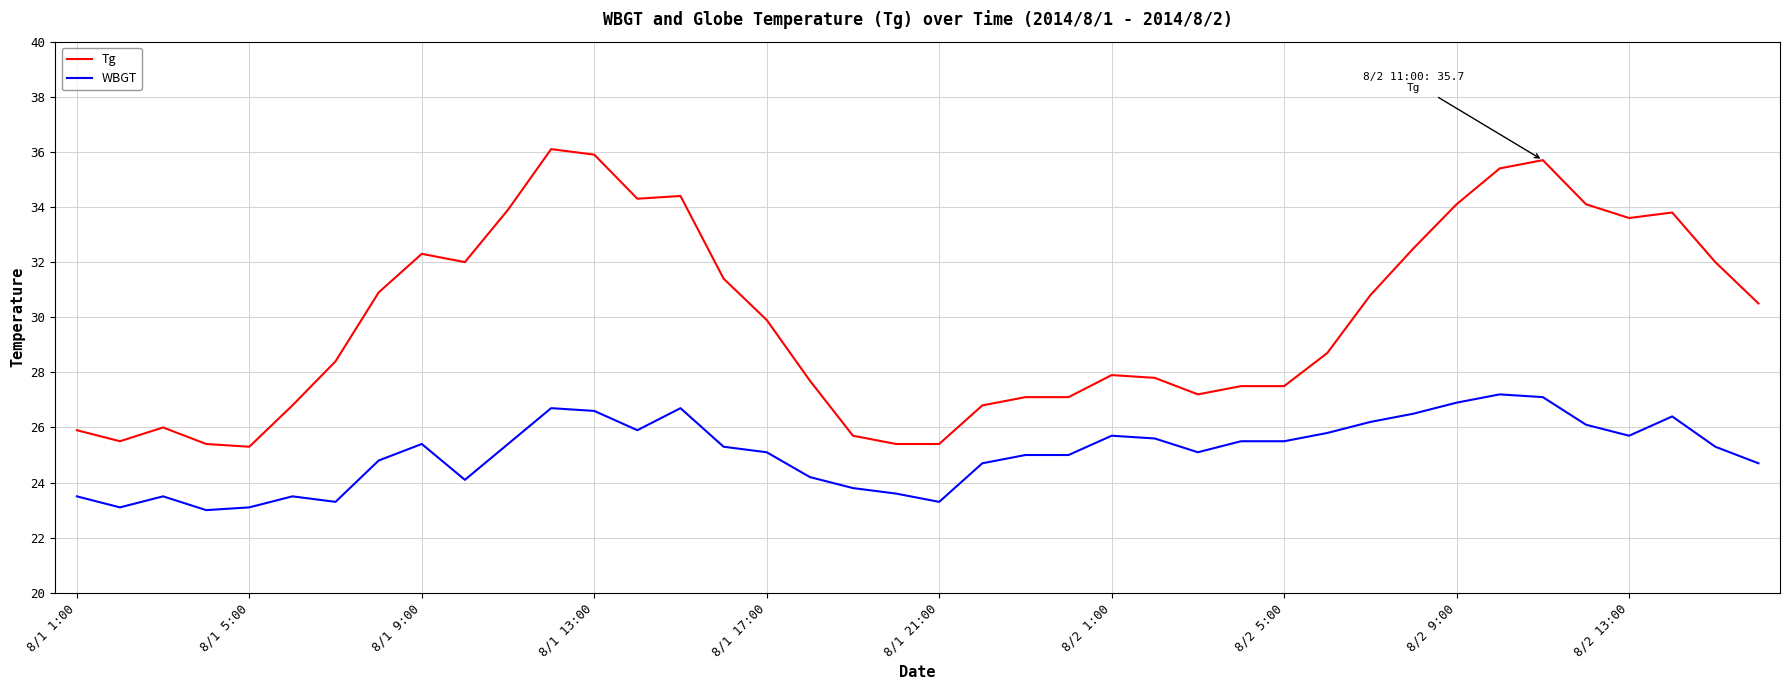

What are all the series names shown in the legend?

Tg, WBGT